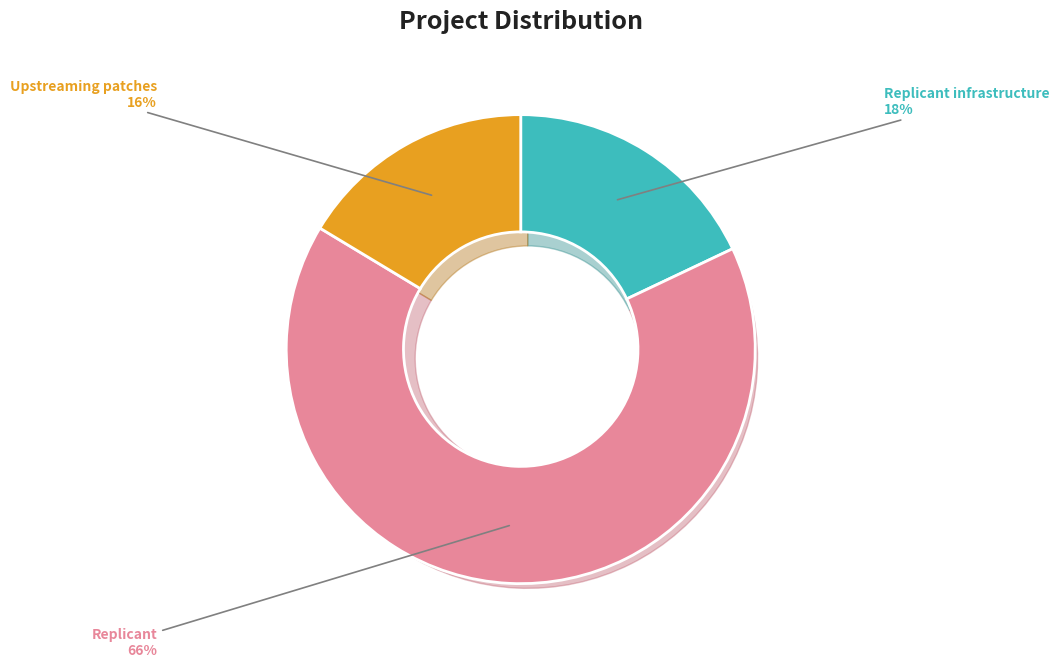

Does Replicant represent more than half of the total?

No